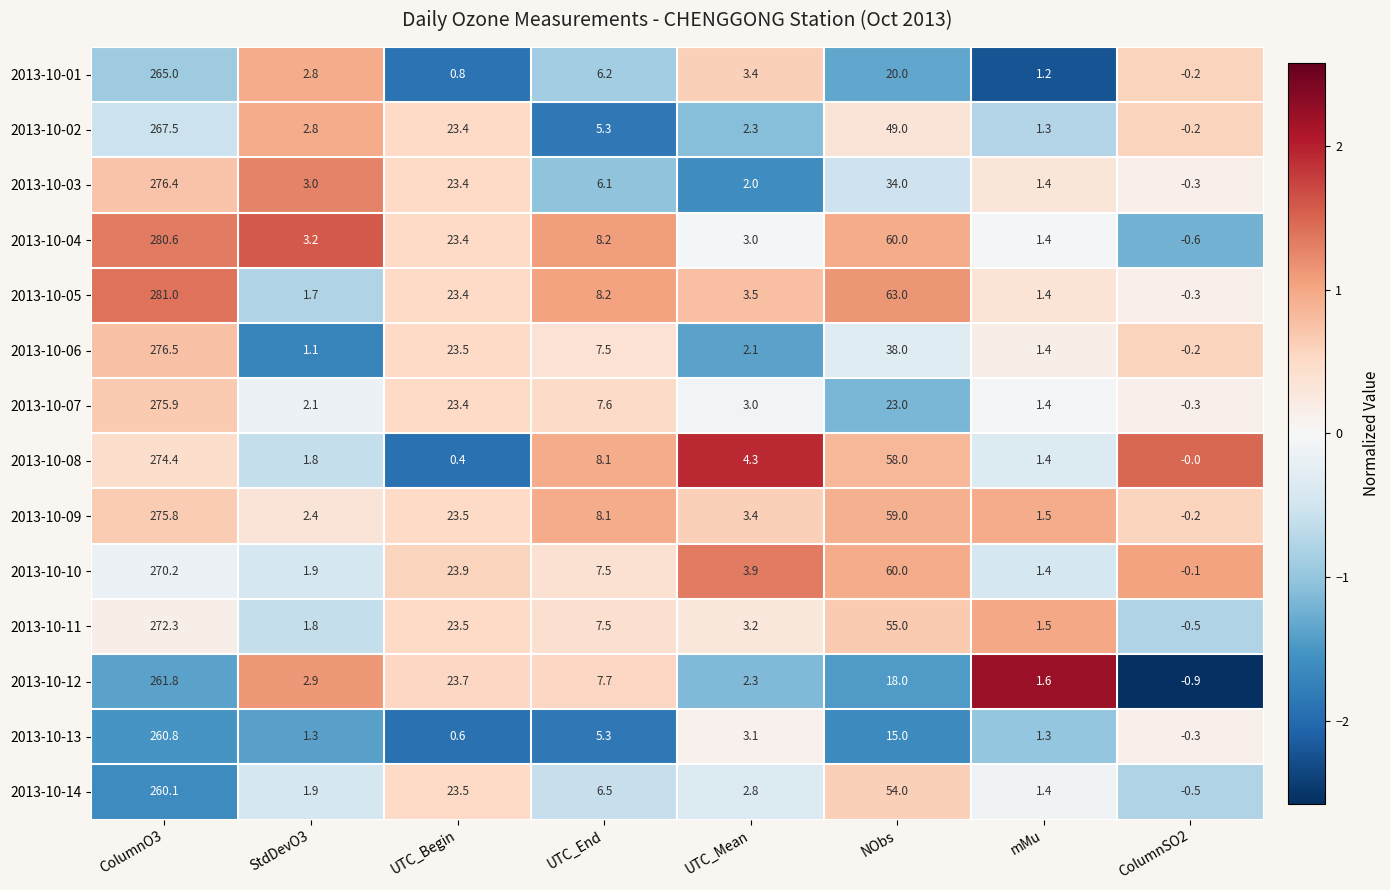

What is the approximate value of 2013-10-11 at ColumnSO2?

-0.5